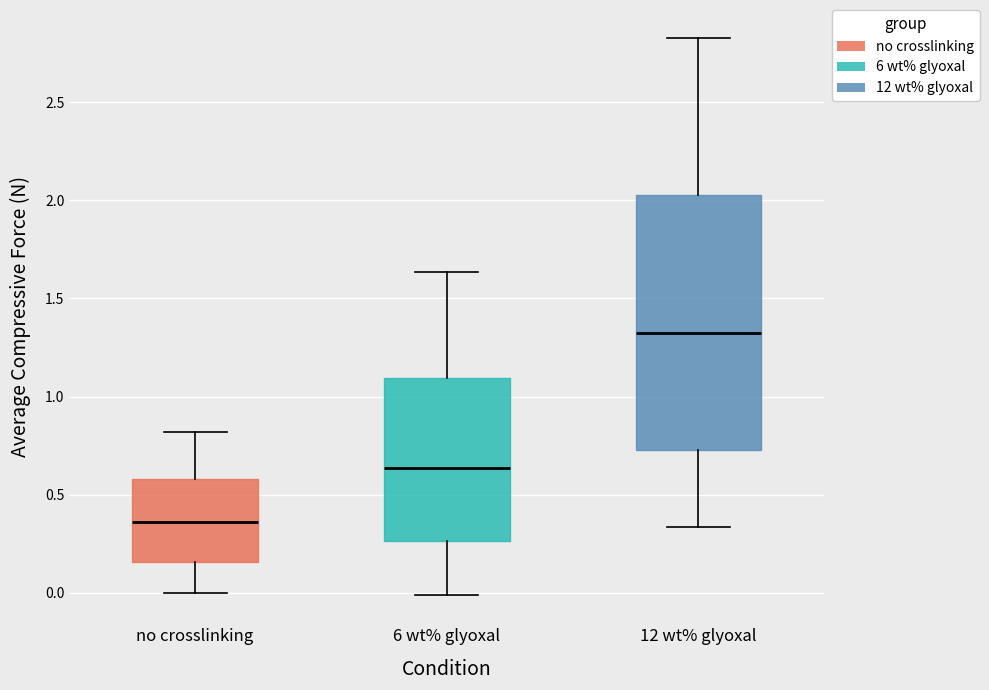

Reading left to right, read every box against the y-axis: the position of its median line, the range the box covers, and the ends of its whiskers. The values are not printed on the chart, so give them approximately, as read against the axis.

no crosslinking: median 0.35, box 0.15 to 0.60, whiskers 0.00 to 0.80
6 wt% glyoxal: median 0.65, box 0.25 to 1.10, whiskers 0.00 to 1.65
12 wt% glyoxal: median 1.30, box 0.75 to 2.05, whiskers 0.35 to 2.85